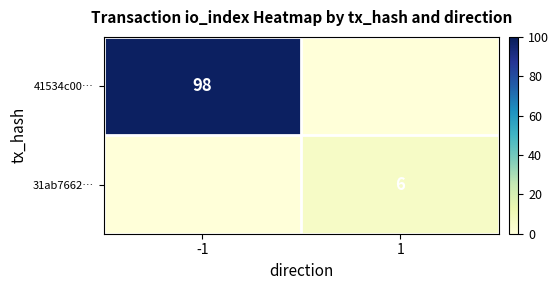

True or false: 41534c00… has a value of 138 at -1.

False